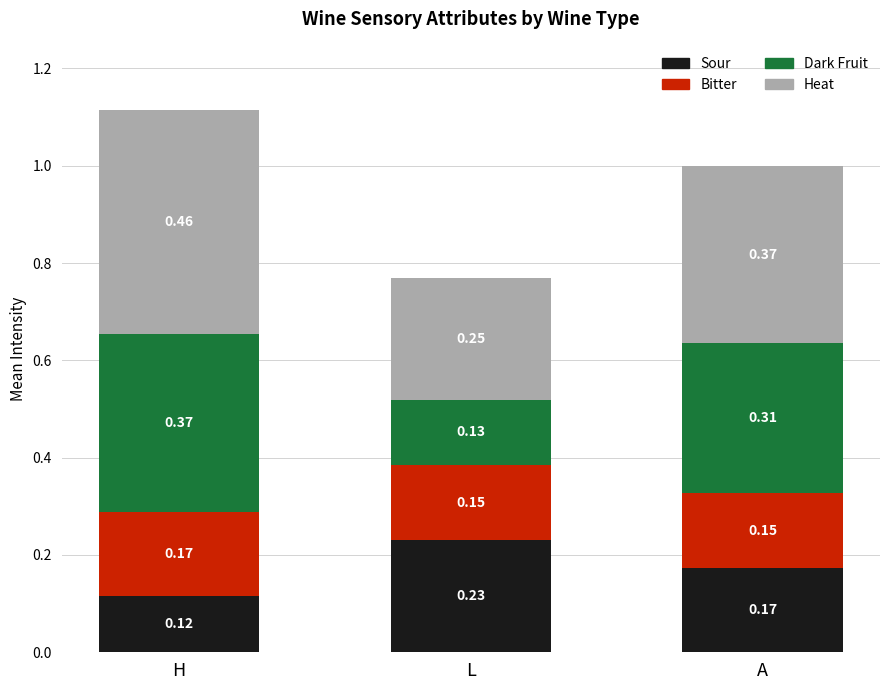

At which label is Sour closest to 0?

H